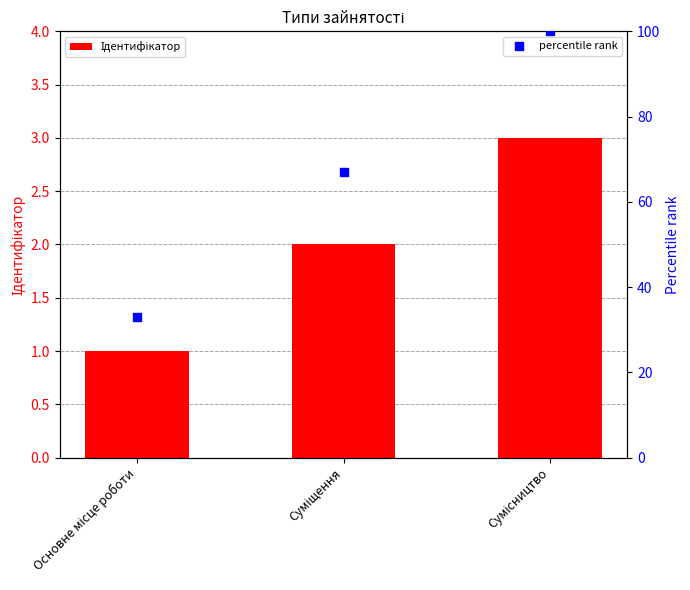

What is the total value across all series at Сумісництво?

103